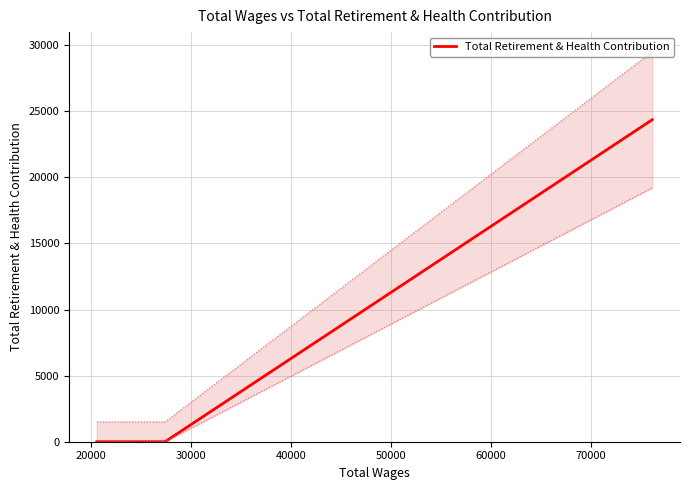

How many lines are shown in the chart?

1